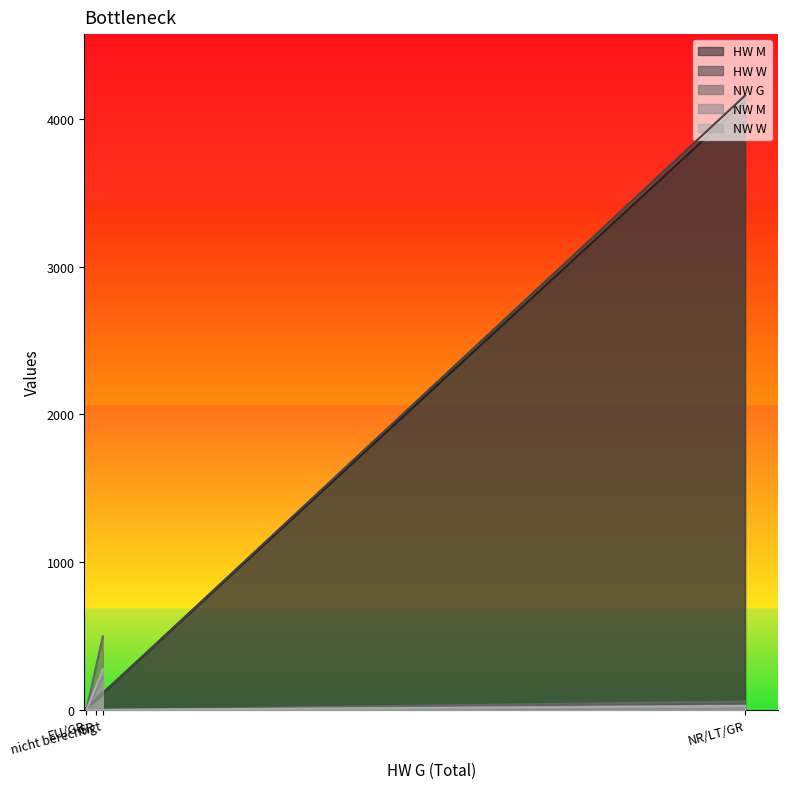

What is the difference between the HW W values at EU/GR and nicht berechtigt?

91